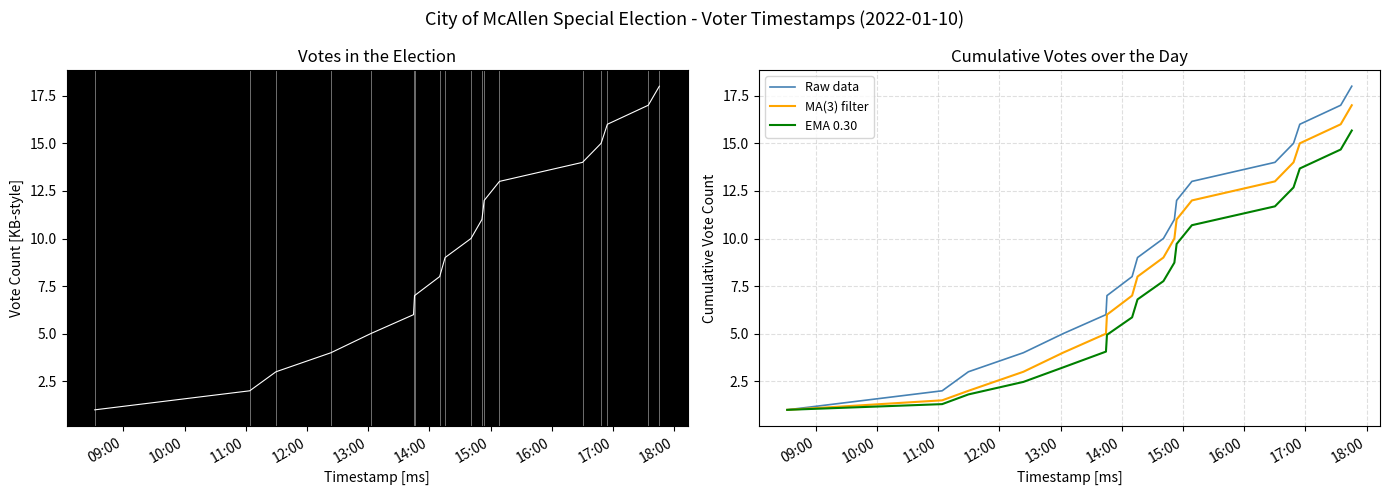

How many data points does each series have?

18